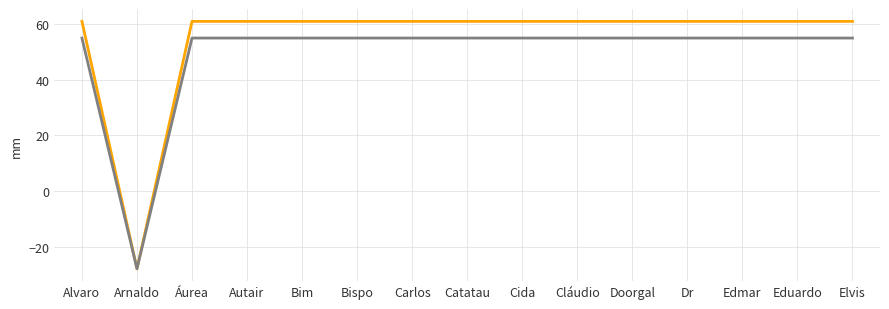

What is the smallest value displayed?

-28